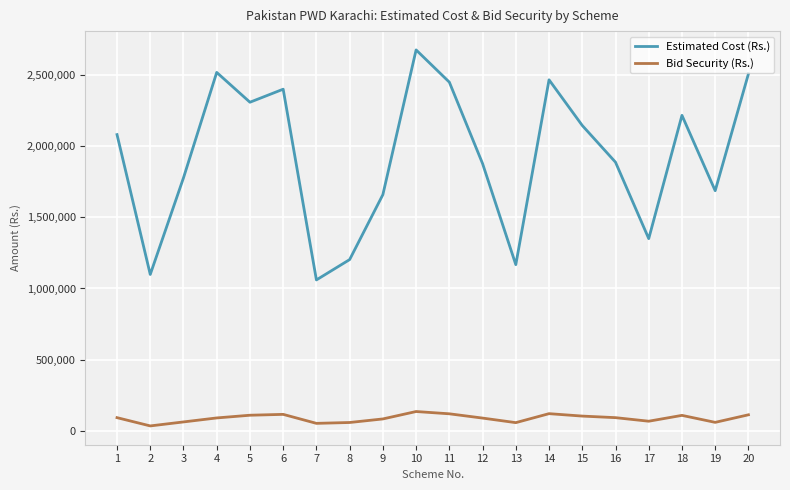

Rank the series by their average value, from lowest to highest.

Bid Security (Rs.), Estimated Cost (Rs.)